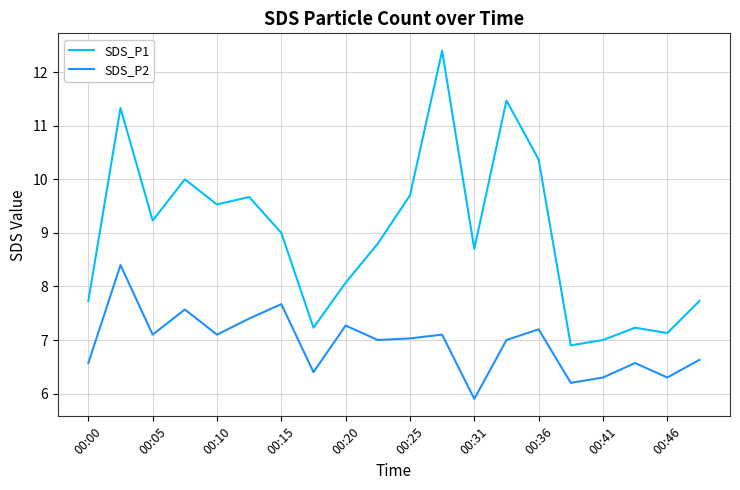

List the series in order of their peak value, highest first.

SDS_P1, SDS_P2